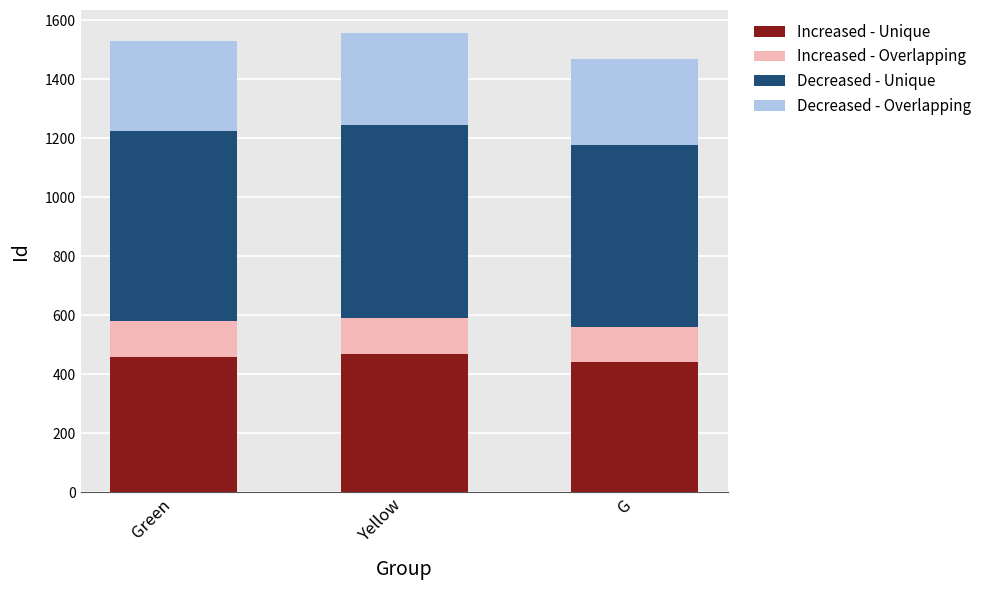

What is the difference between the second highest and minimum values in the Increased - Unique series?

18